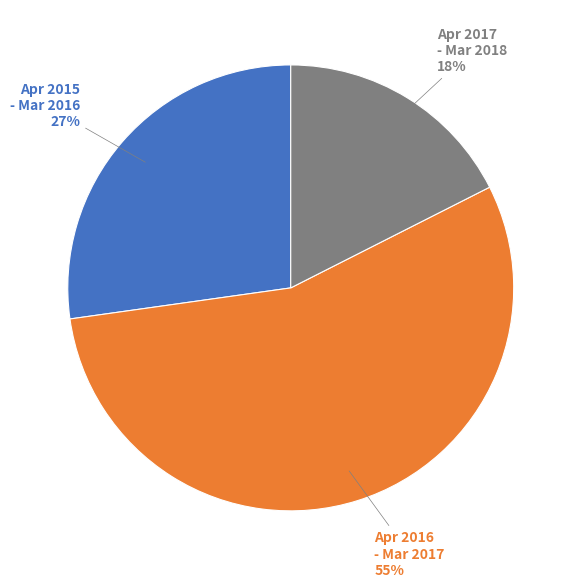

Is there any slice that represents more than half of the pie?

Yes